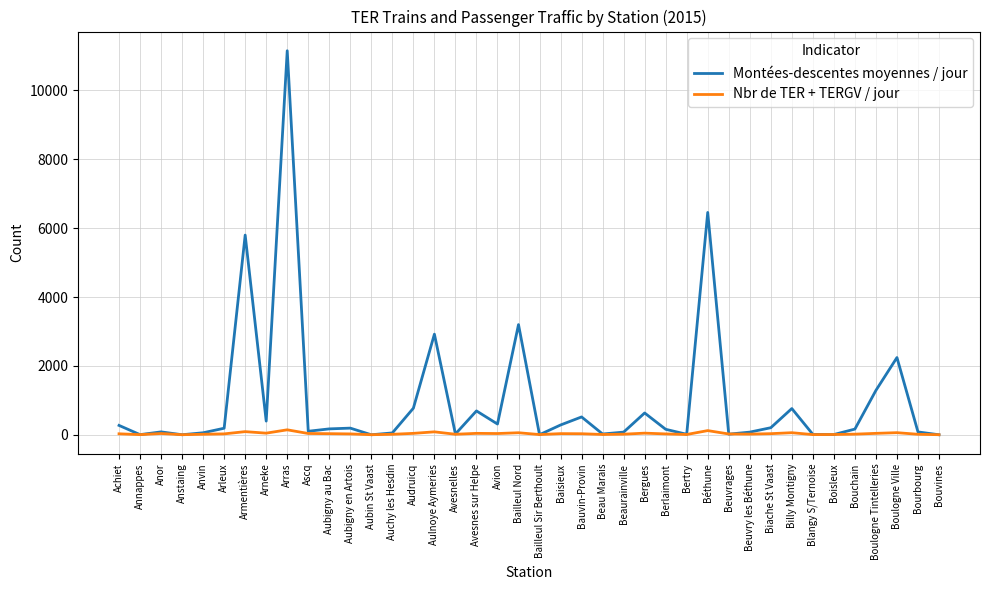

At which label does Montées-descentes moyennes / jour first exceed 171?

Achiet